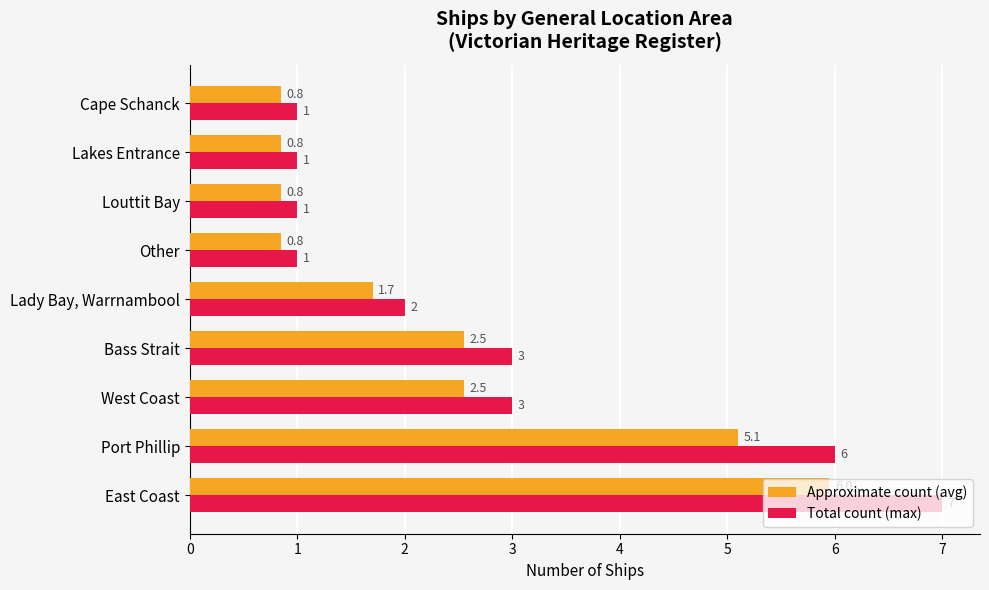

What is the greatest value displayed?

7.0